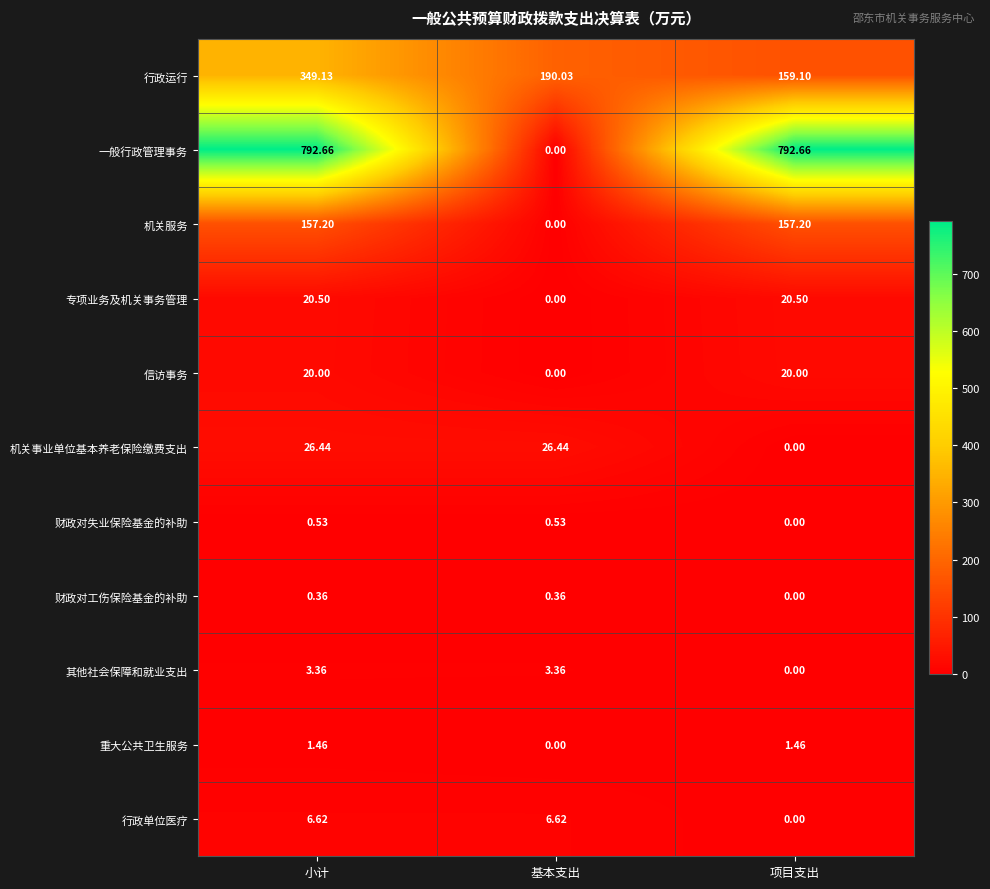

Rank the series by their maximum value, from highest to lowest.

一般行政管理事务, 行政运行, 机关服务, 机关事业单位基本养老保险缴费支出, 专项业务及机关事务管理, 信访事务, 行政单位医疗, 其他社会保障和就业支出, 重大公共卫生服务, 财政对失业保险基金的补助, 财政对工伤保险基金的补助